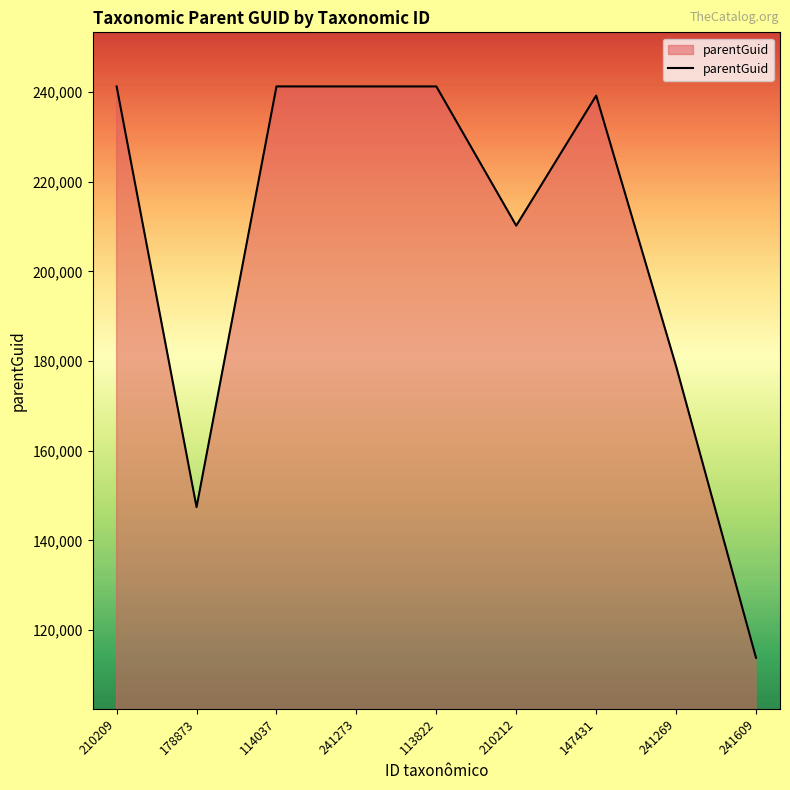

What is the difference between the second highest and minimum values?

127447